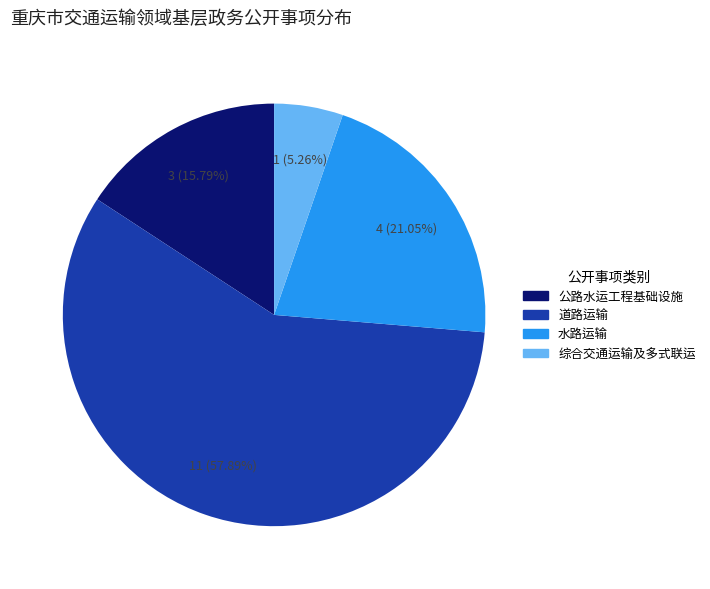

Which slice represents more than half of the pie?

道路运输